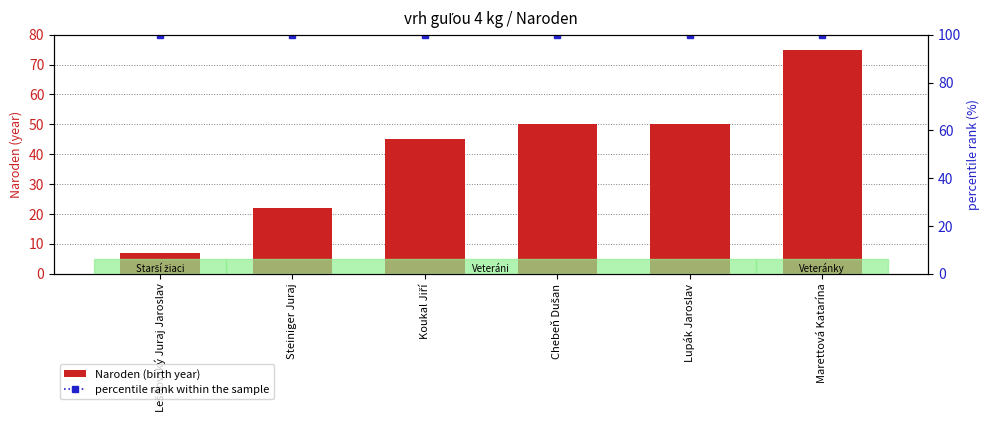

Where does the Naroden (birth year) series first go above 50?

Marettová Katarína